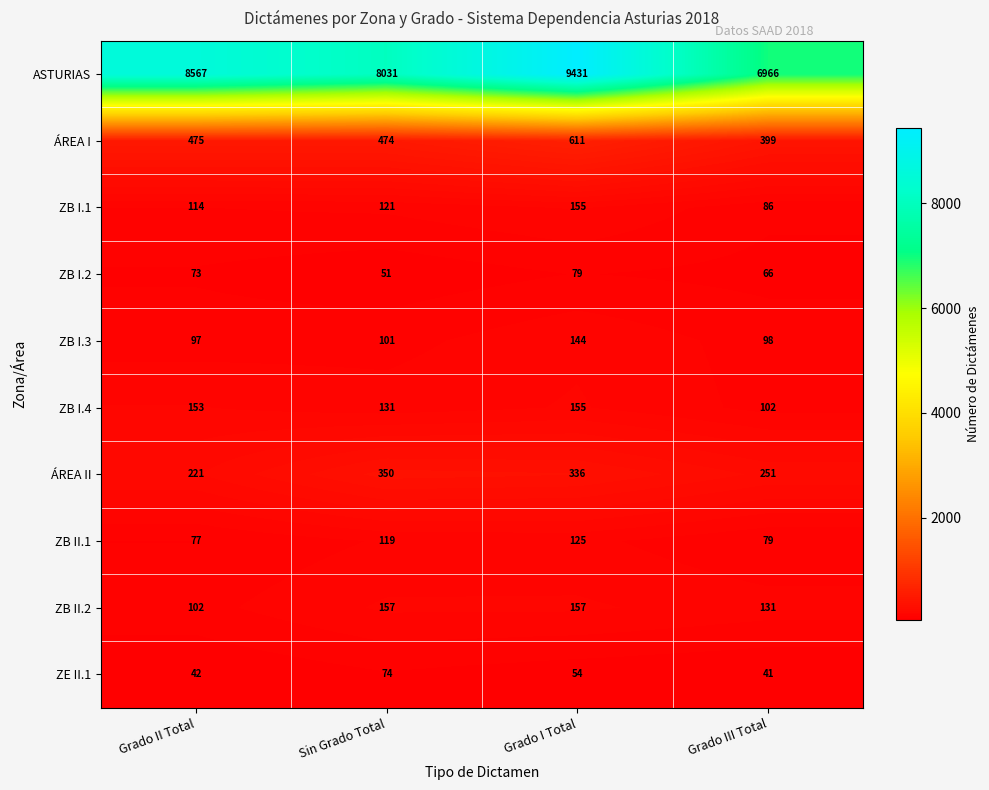

What is the difference between the ASTURIAS values at Grado I Total and Grado III Total?

2465